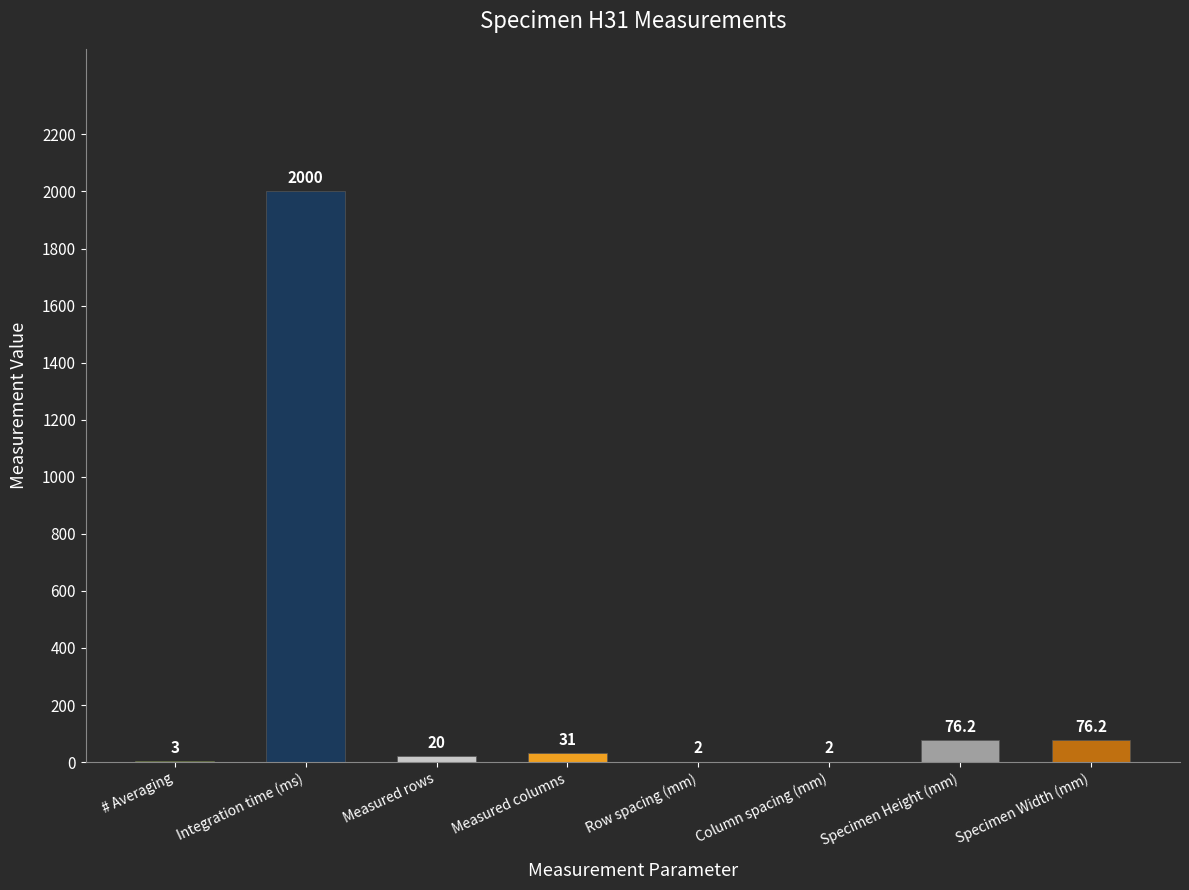

Reading left to right, transcribe all the data shown in this chart.

# Averaging=3.0	Integration time (ms)=2000.0	Measured rows=20.0	Measured columns=31.0	Row spacing (mm)=2.0	Column spacing (mm)=2.0	Specimen Height (mm)=76.2	Specimen Width (mm)=76.2